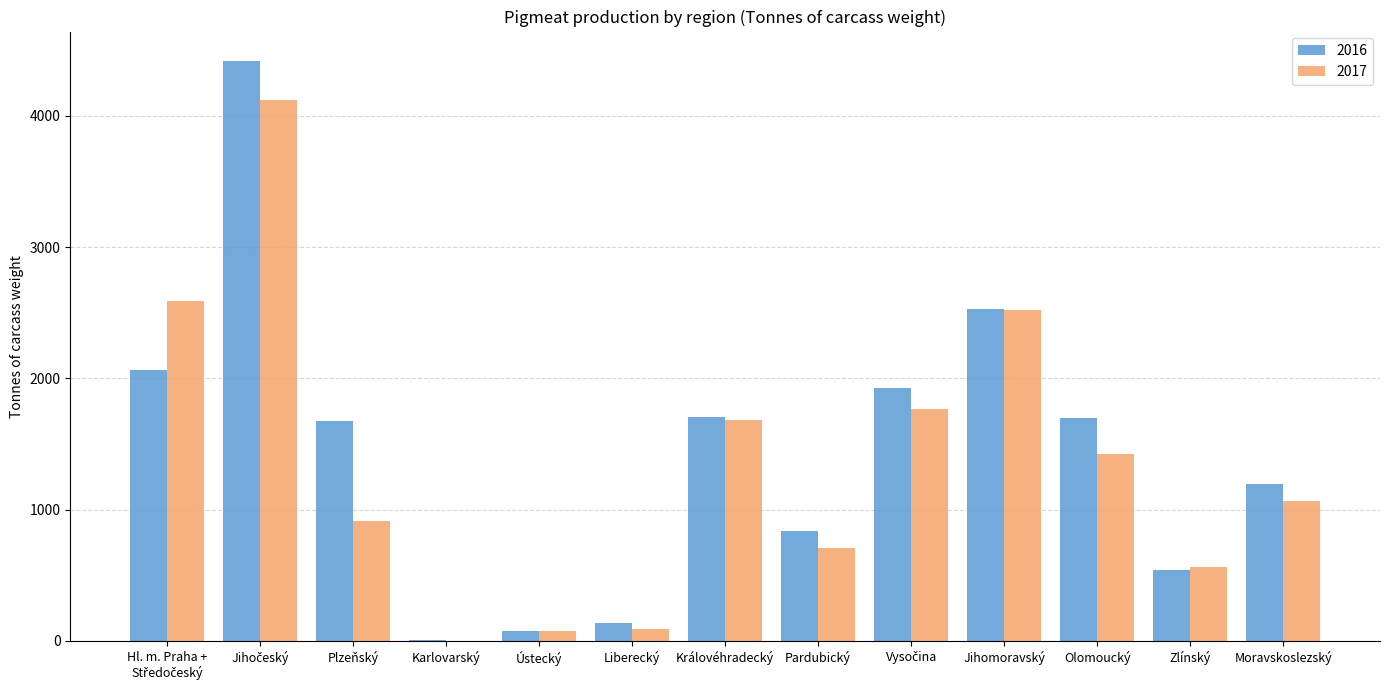

Which series has the largest total across all categories?

2016